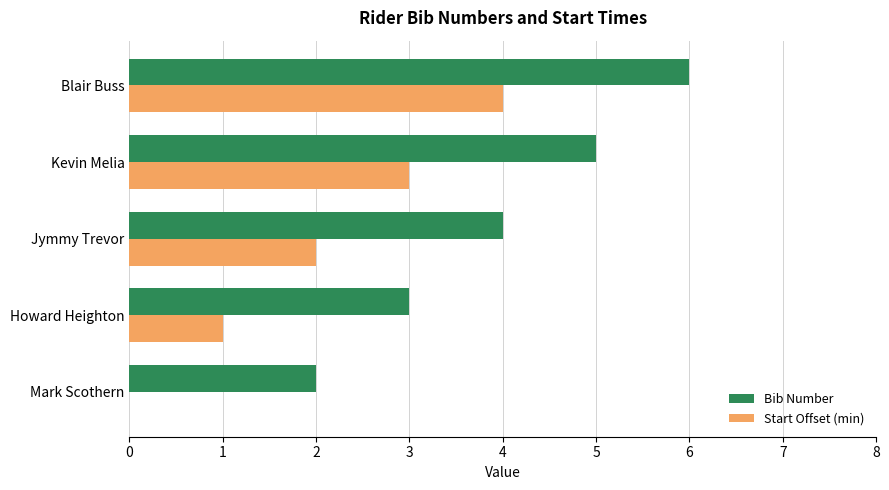

At which category is the sum across all series the highest?

Blair Buss